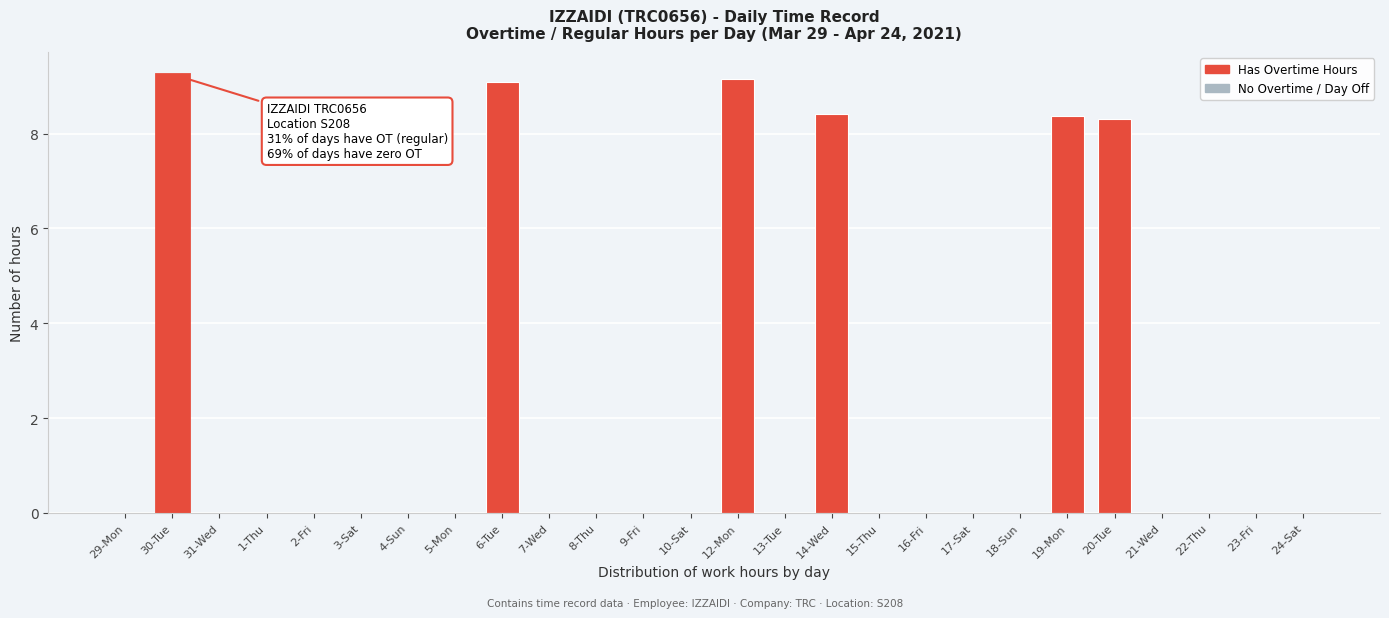

How many values are between 0 and 1?

20